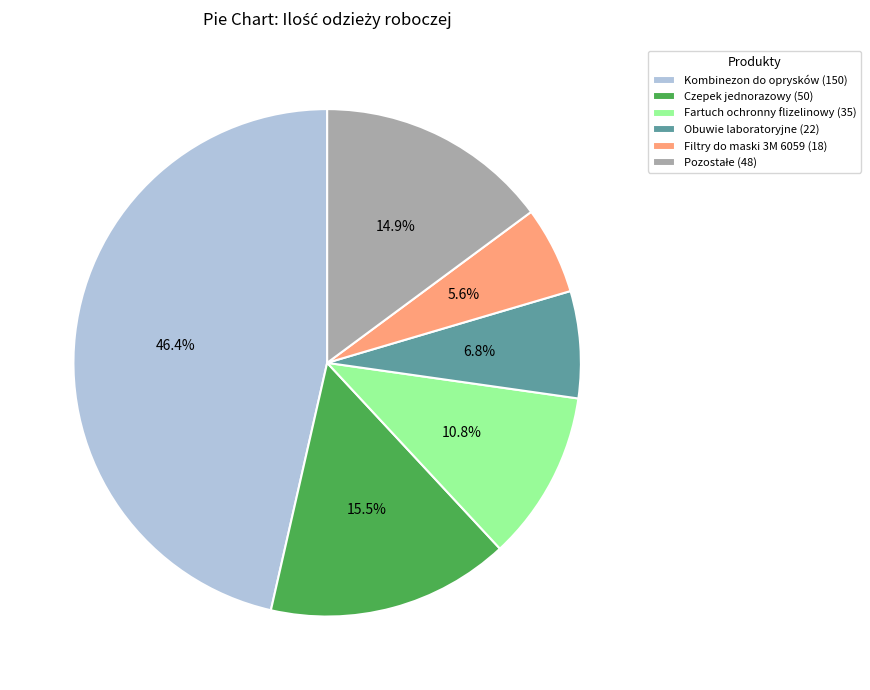

What portion of the pie excludes Kombinezon do oprysków (150)?

53.6%